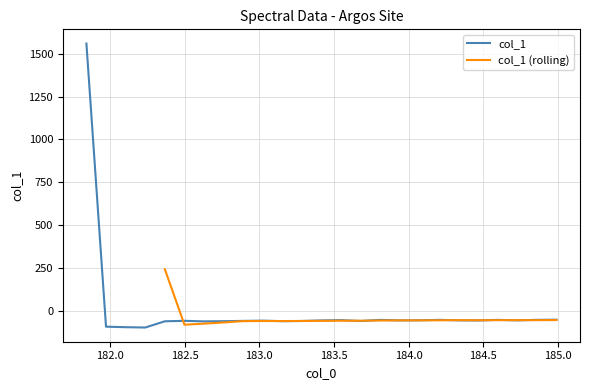

Rank the categories by value from highest to lowest.

181.8418, 184.9911297472, 184.8600909338, 184.2046578328, 184.5979655002, 183.811206745, 183.5488263418, 184.0735234058, 184.3357763242, 184.7290361848, 183.9423730432, 183.4176122368, 184.46687888, 183.0238743082, 182.498667305, 182.8925964608, 183.2863821962, 183.6800245112, 183.15513622, 182.7613026778, 182.3673257152, 182.6299929592, 181.9732053322, 182.1045947288, 182.2359681898